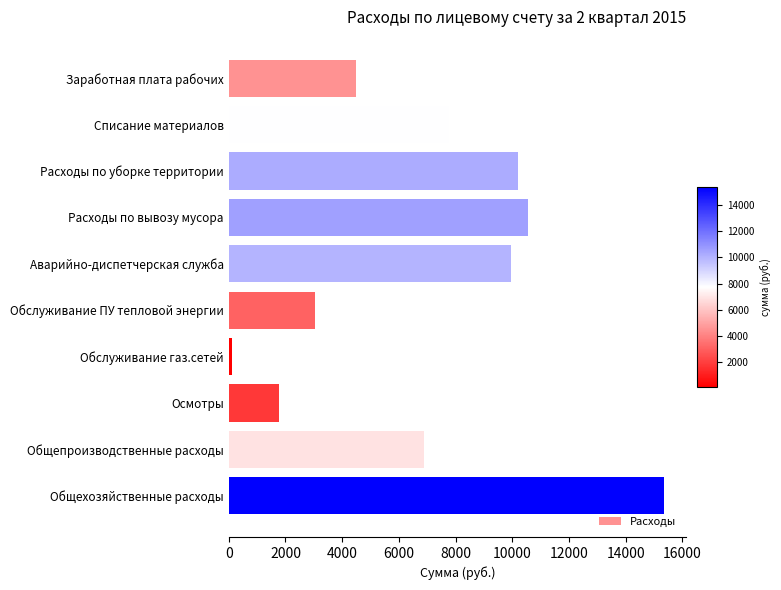

How many values exceed 7753?

5